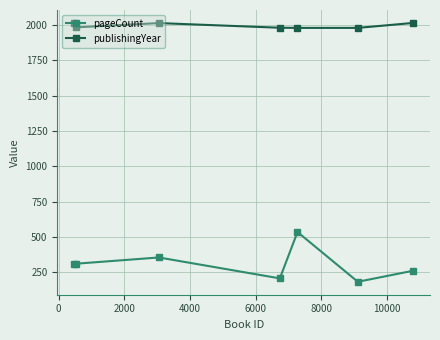

What is the maximum value for pageCount?

536